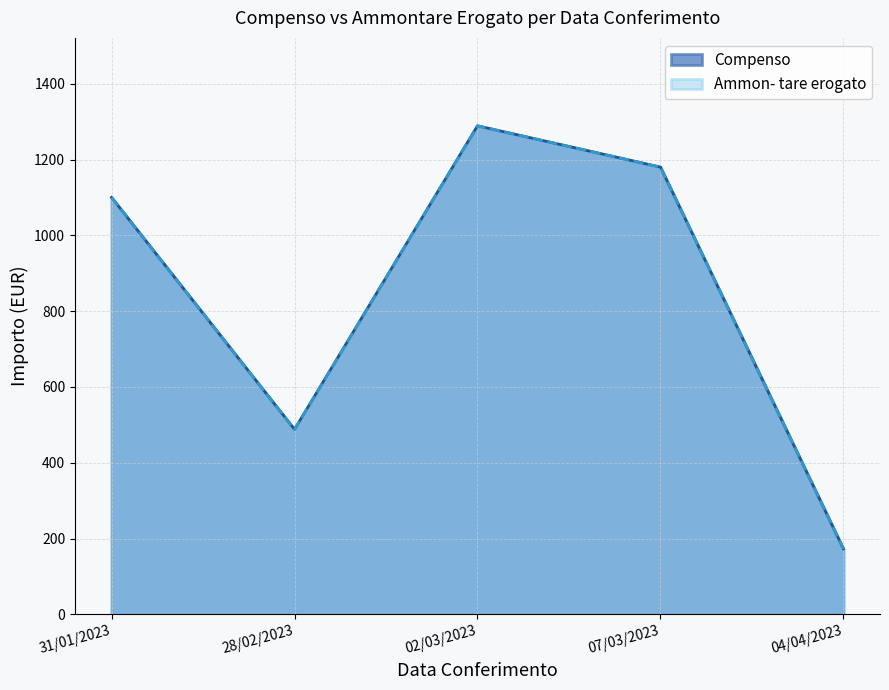

The value of Compenso at 07/03/2023 is 1180.0. True or false?

True